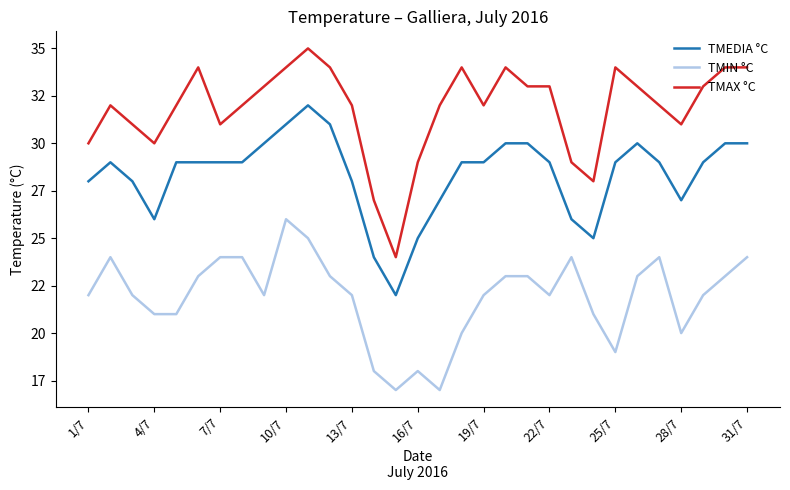

At how many categories does at least one series exceed 18?

31